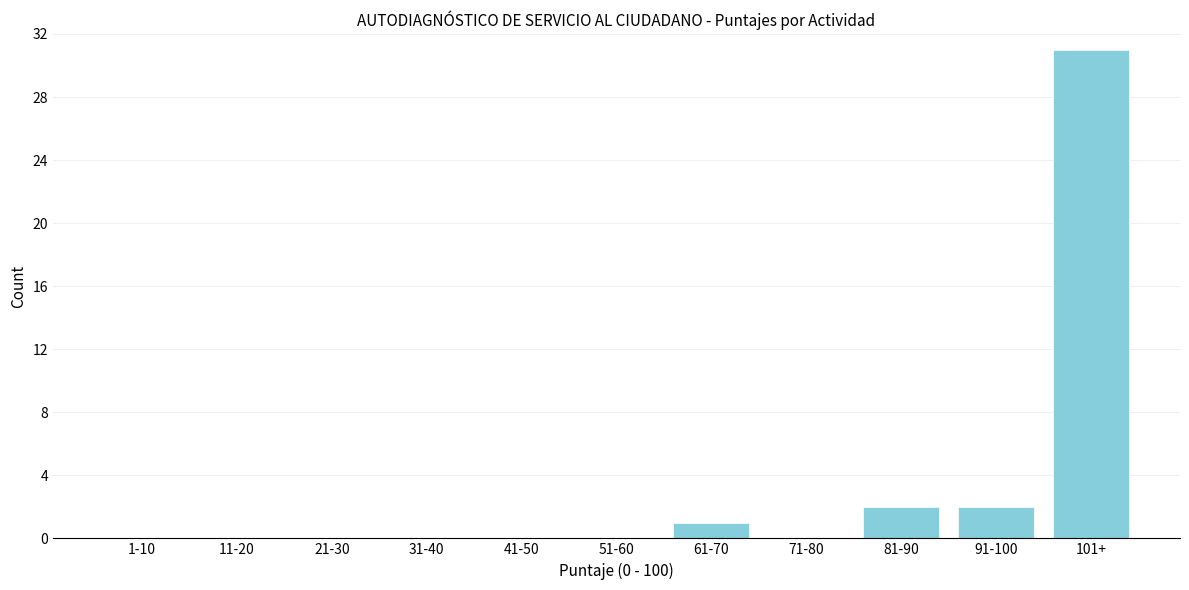

Reading left to right, extract all data points from this chart.

1-10=0	11-20=0	21-30=0	31-40=0	41-50=0	51-60=0	61-70=1	71-80=0	81-90=2	91-100=2	101+=31